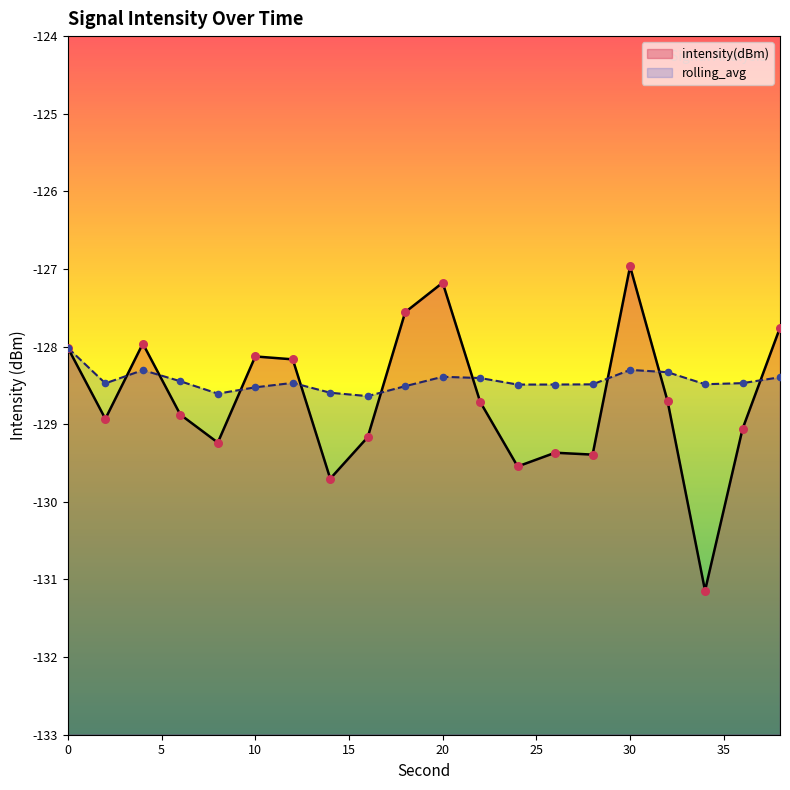

At how many categories does at least one series exceed -127?

1